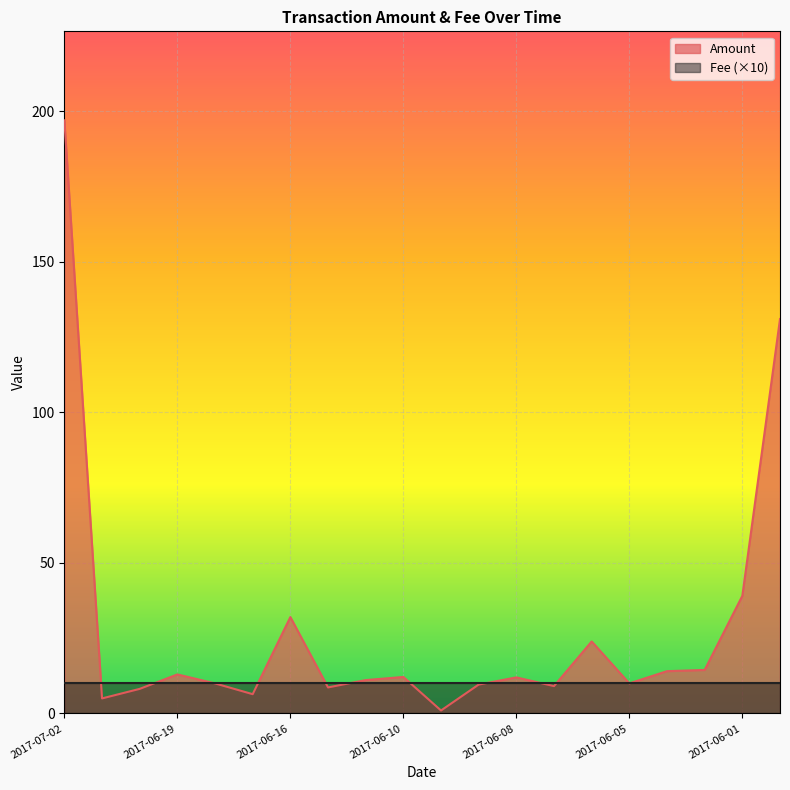

What is the value of the 2nd point from the left?

5.0